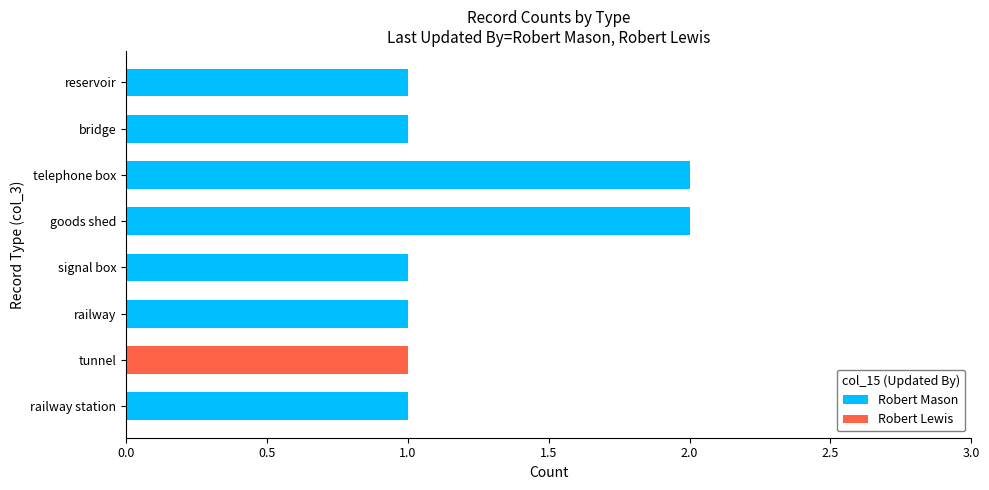

What is the average value of the Robert Mason series?

1